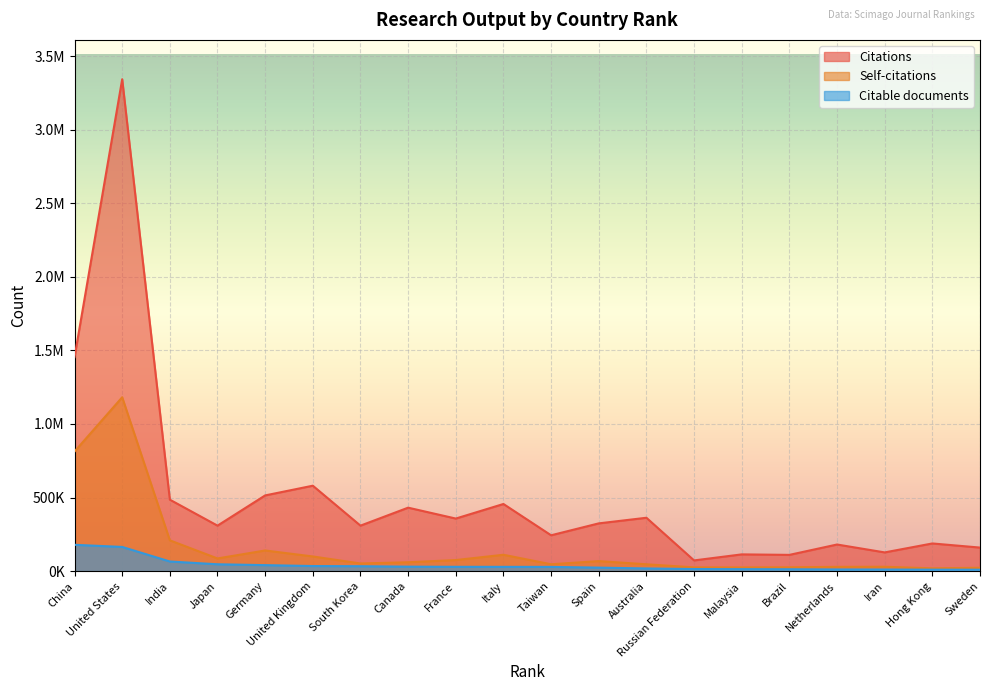

At which category is the sum across all series the highest?

United States